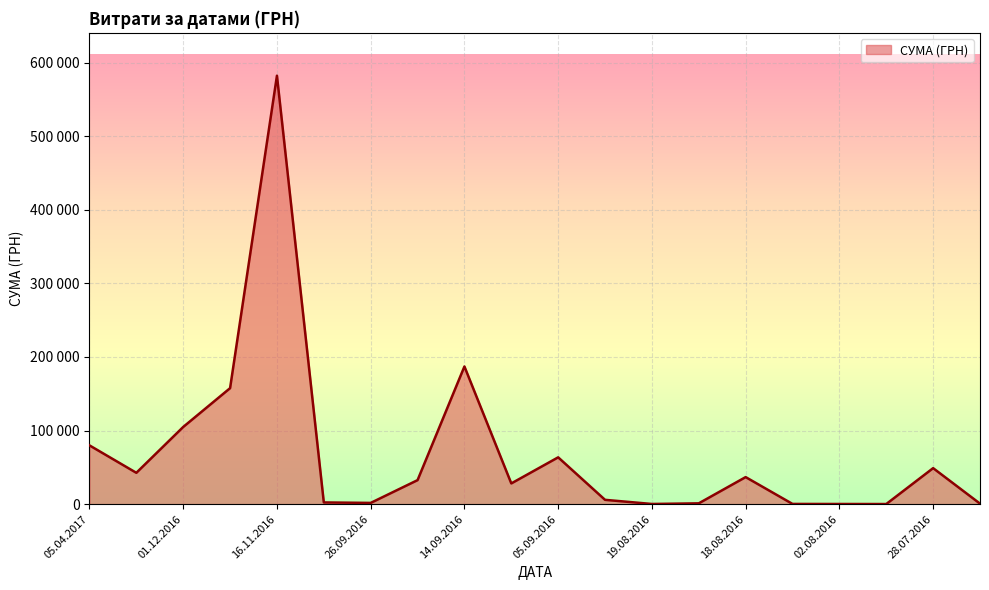

Does the chart have visible grid lines?

Yes